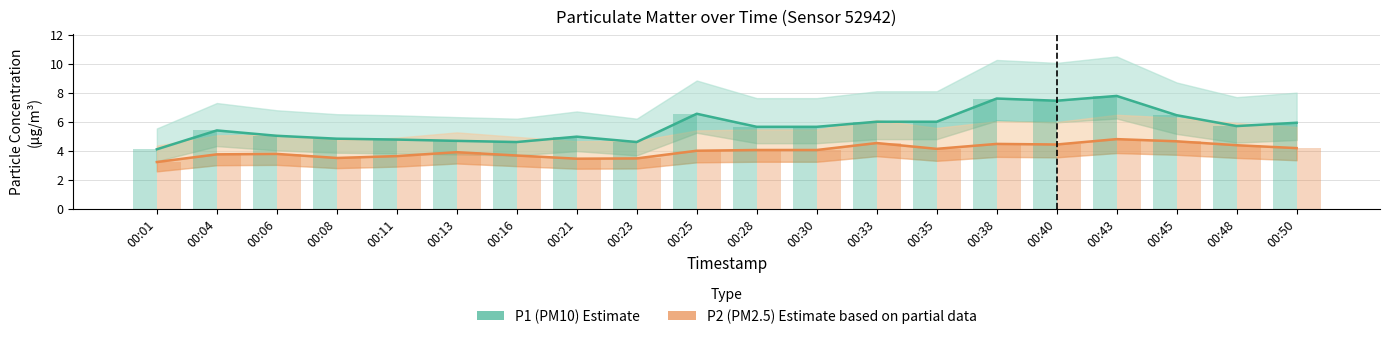

True or false: P2 (PM2.5) has a value of 4.7 at 00:08.

False